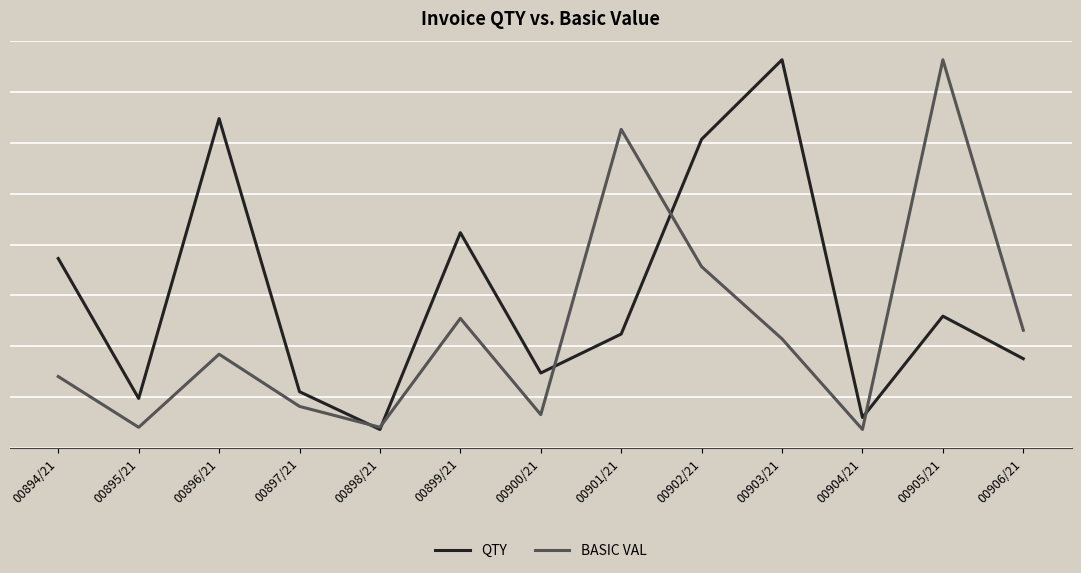

What is the maximum value shown in the chart?

1.0